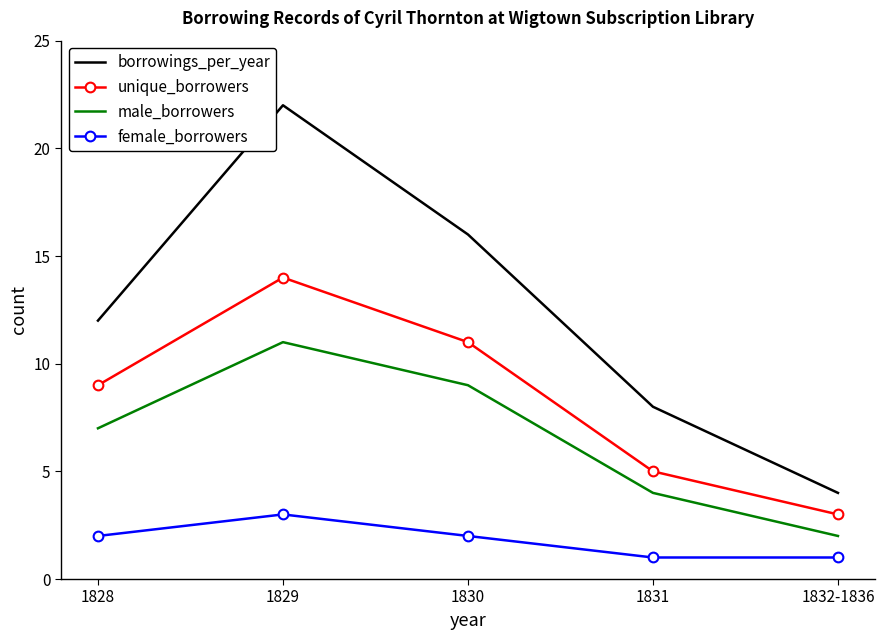

What is the sum of all borrowings_per_year values?

62